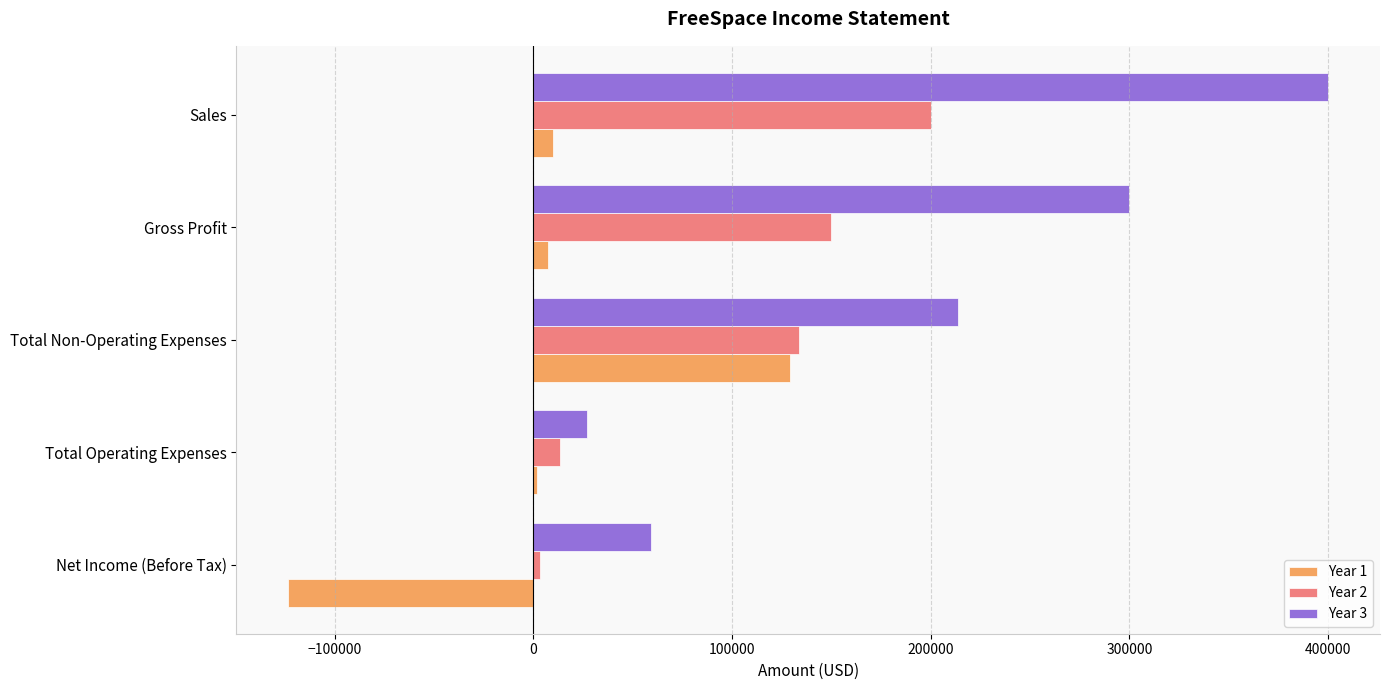

Count the number of data series in this chart.

3